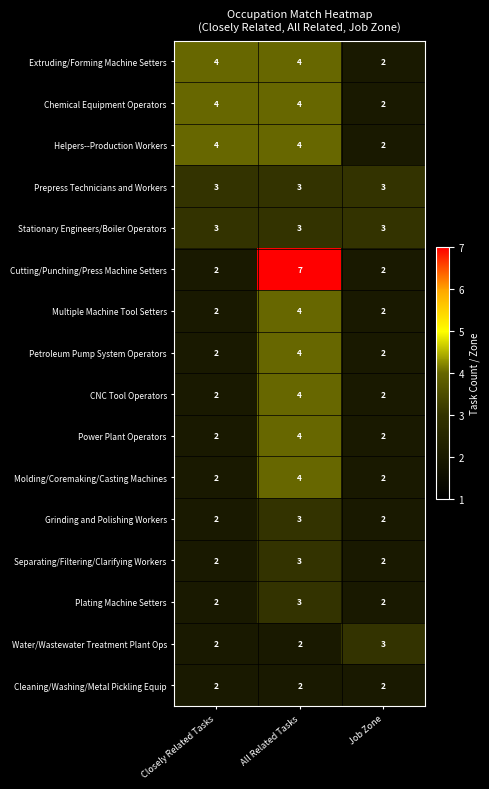

How many Molding/Coremaking/Casting Machines values are between 2 and 4?

3